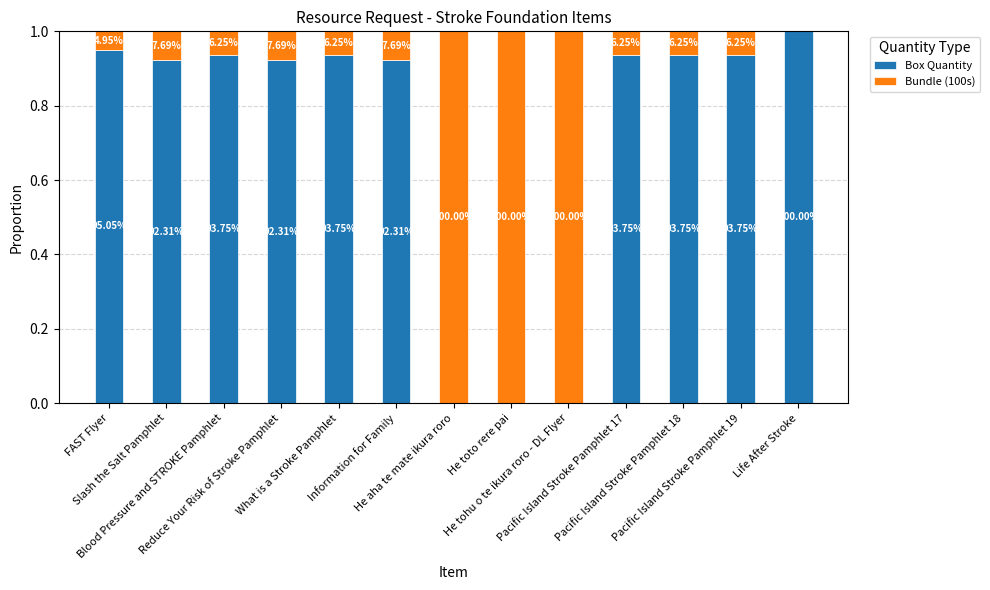

Is it true that Box Quantity equals 1.7 at What is a Stroke Pamphlet?

False